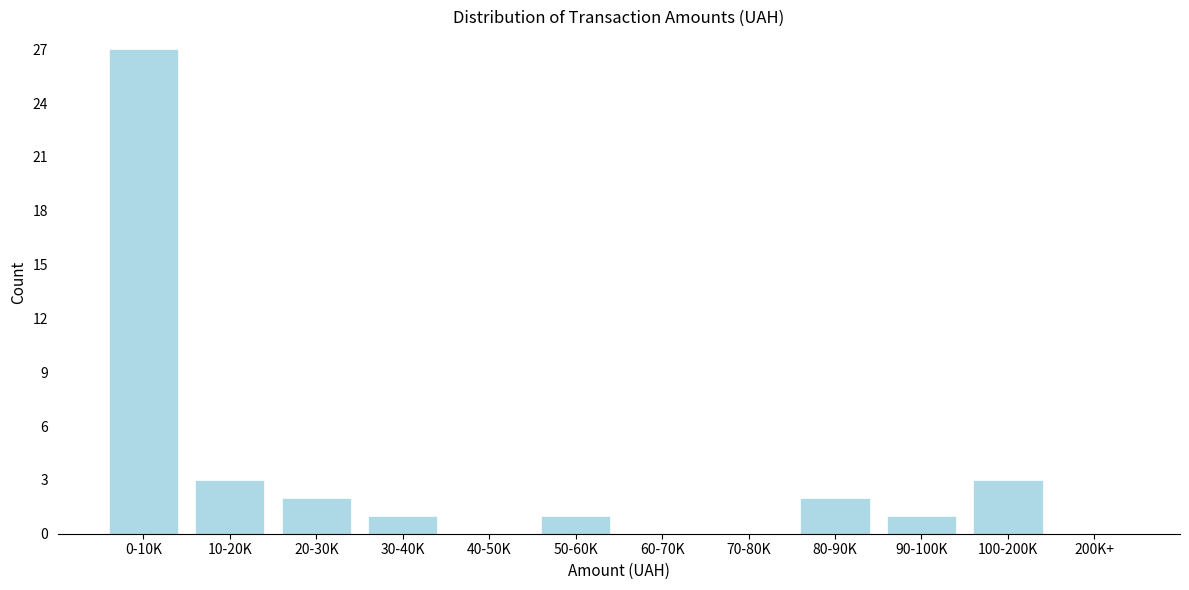

Reading right to left, extract all data points from this chart.

200K+=0	100-200K=3	90-100K=1	80-90K=2	70-80K=0	60-70K=0	50-60K=1	40-50K=0	30-40K=1	20-30K=2	10-20K=3	0-10K=27